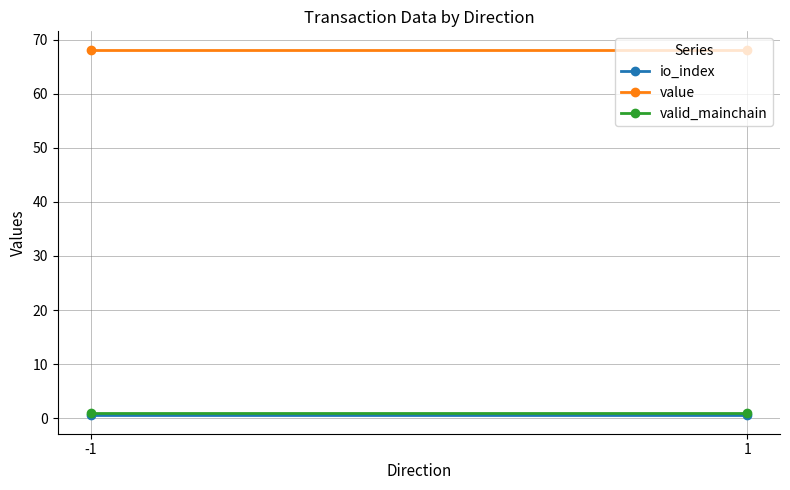

The value of io_index at 1 is 0.2. True or false?

False